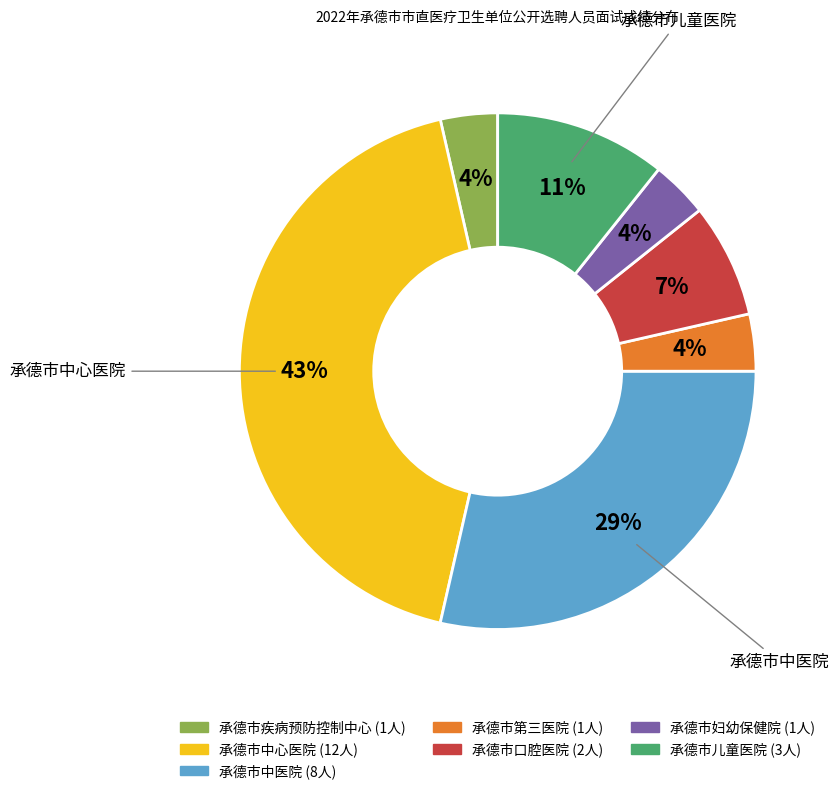

Is it true that 承德市疾病预防控制中心 is 12% of the pie?

False